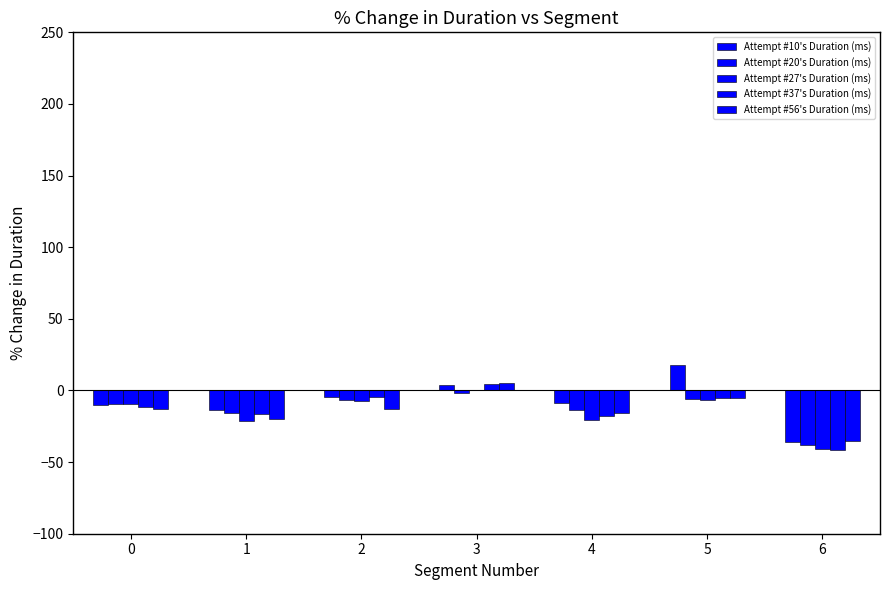

At which category is the sum across all series the highest?

3